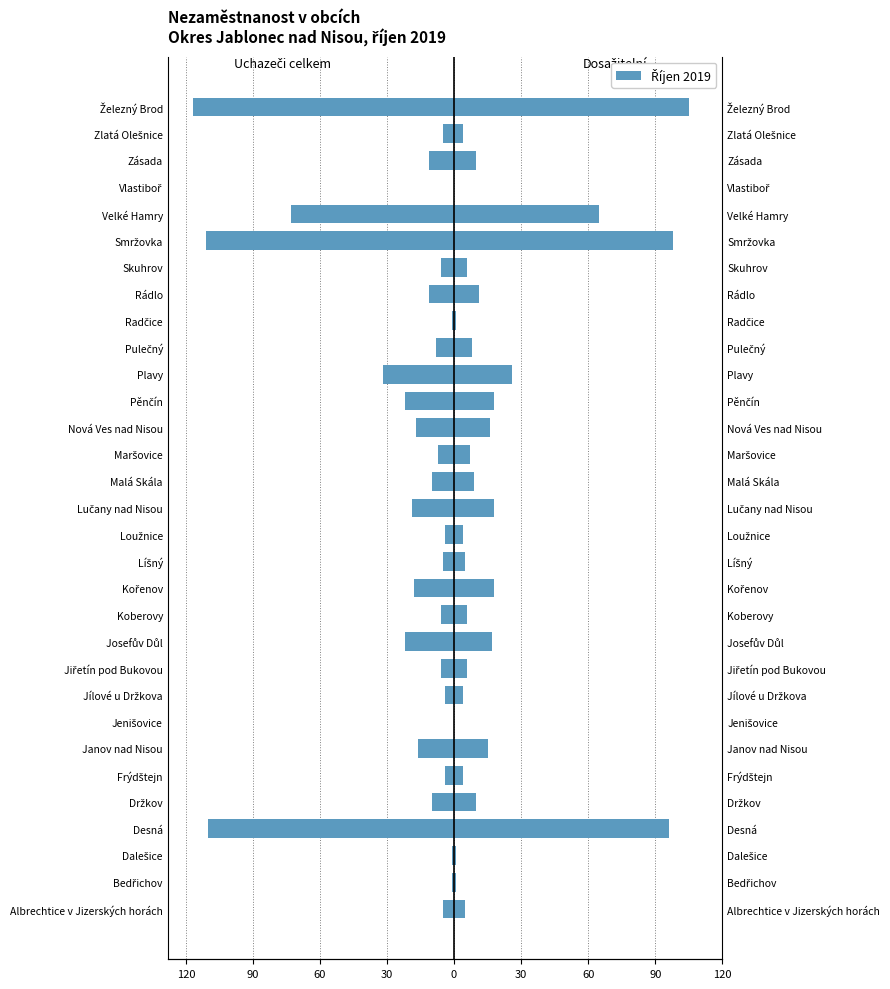

What is the maximum value shown in the chart?

105